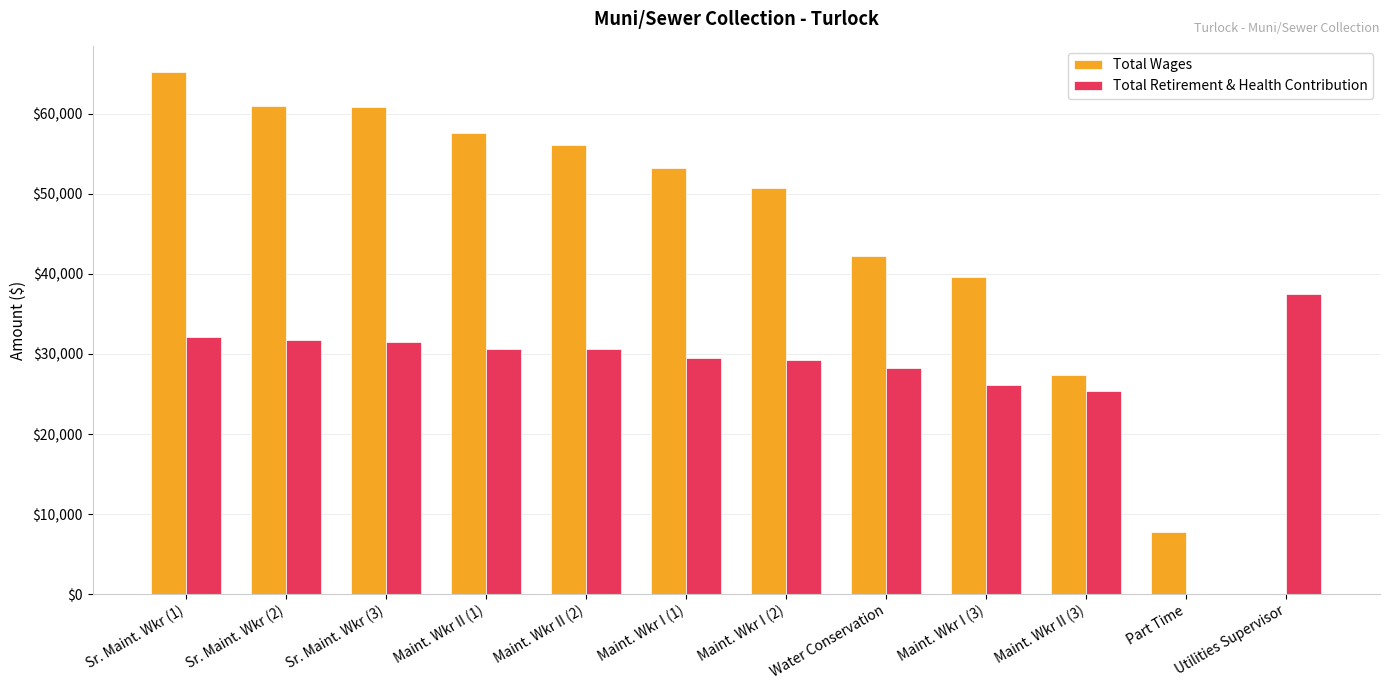

Where is Total Retirement & Health Contribution nearest to the value 18727?

Maint. Wkr II (3)